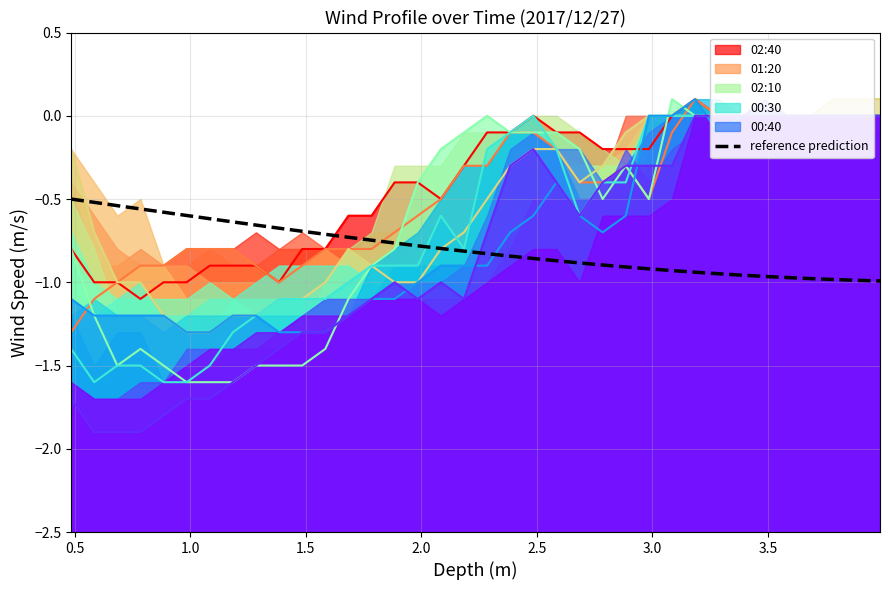

The chart shows a value of -0.6 at 2.5. True or false?

True